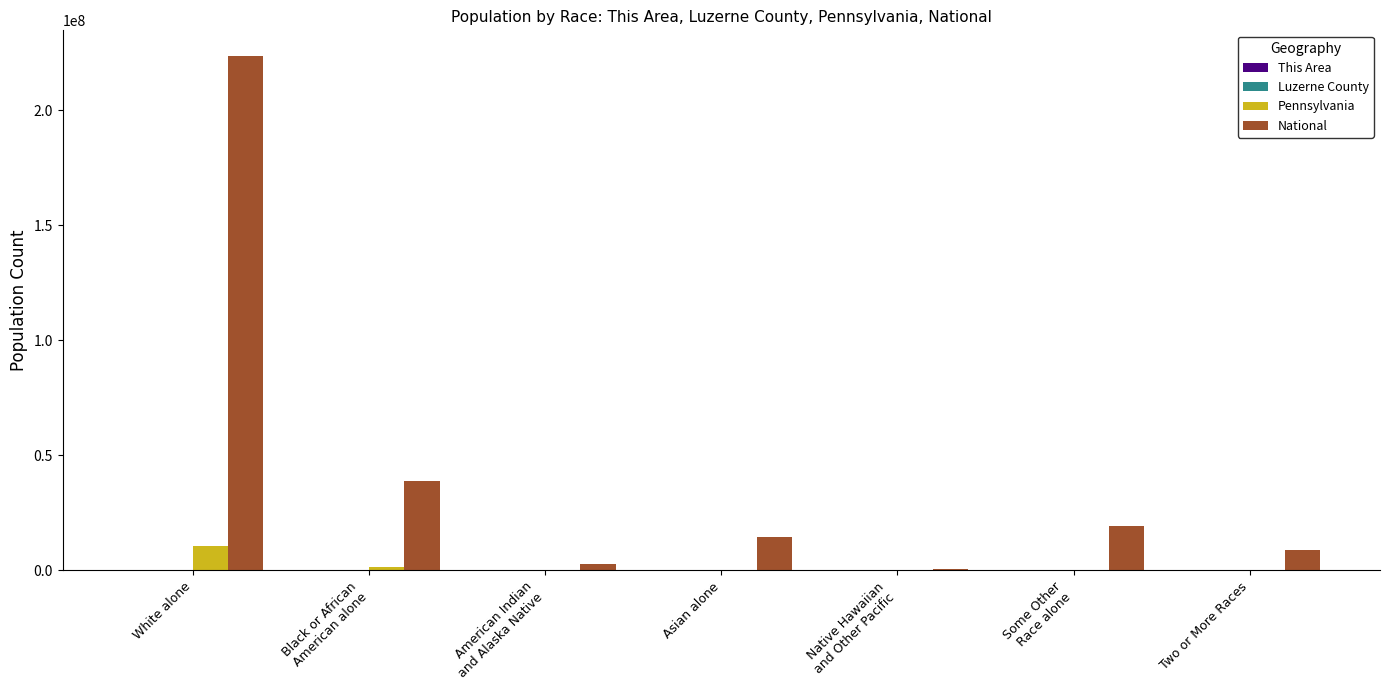

What is the total value across all series at White alone?

234253801